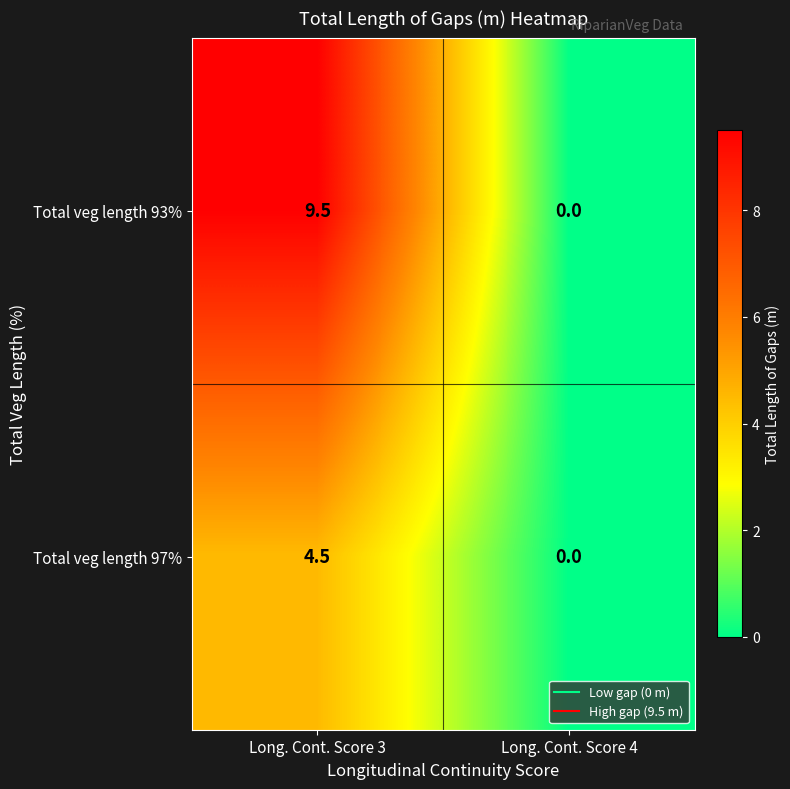

Is the value of Total veg length 97% at Long. Cont. Score 3 greater than the value of Total veg length 93% at Long. Cont. Score 4?

Yes